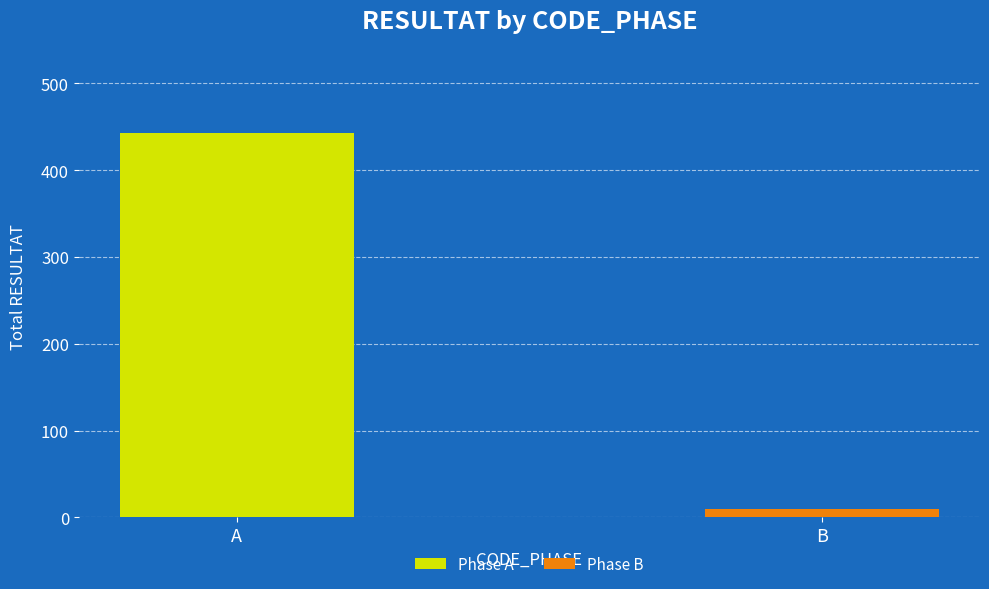

What is the maximum value shown in the chart?

443